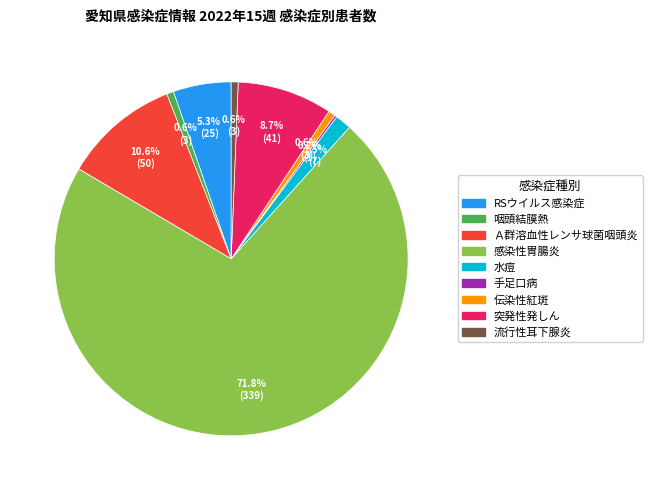

Is there any slice that represents more than half of the pie?

Yes